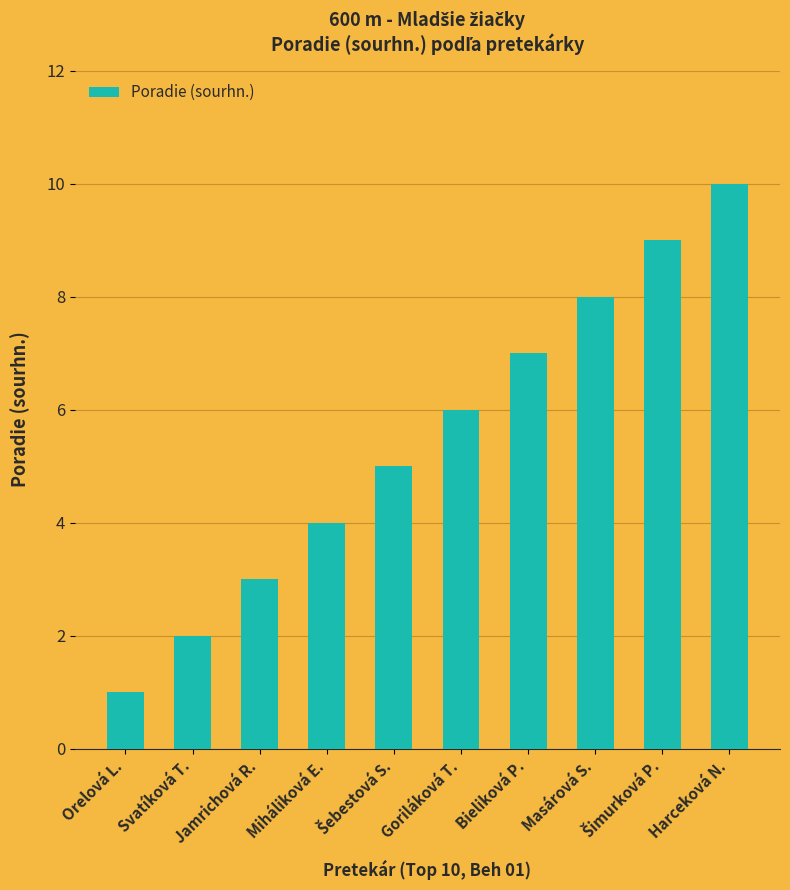

What is the greatest value displayed?

10